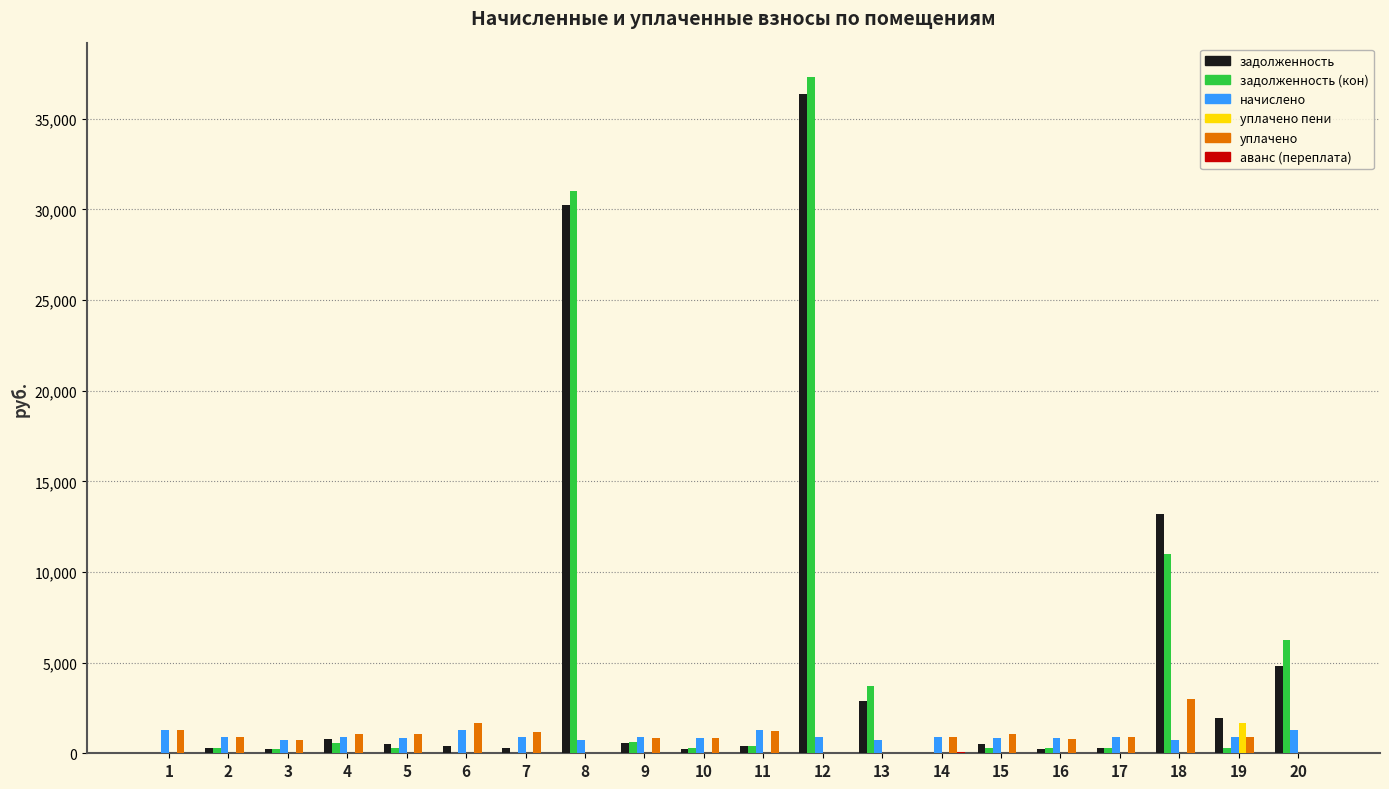

What is the maximum value for задолженность (кон)?

37285.9